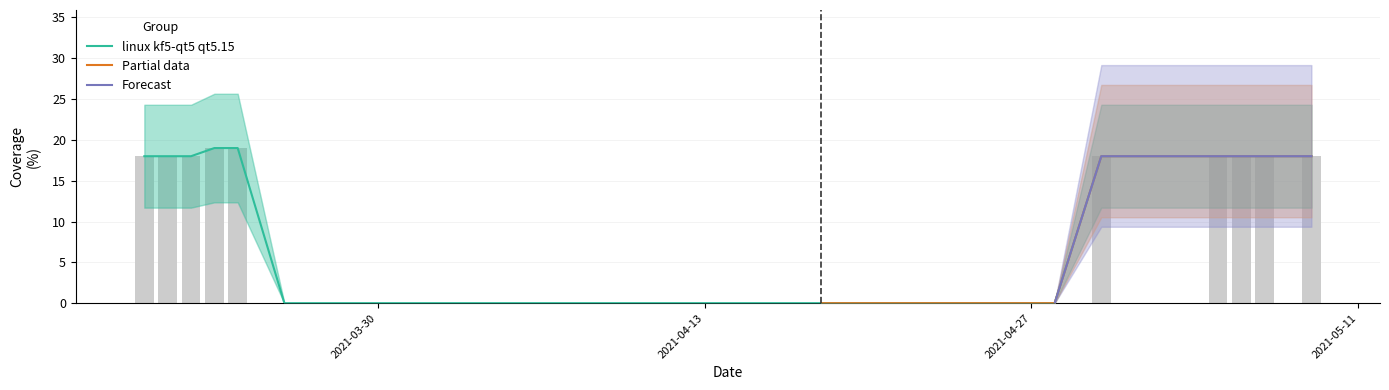

What is the average value?

5